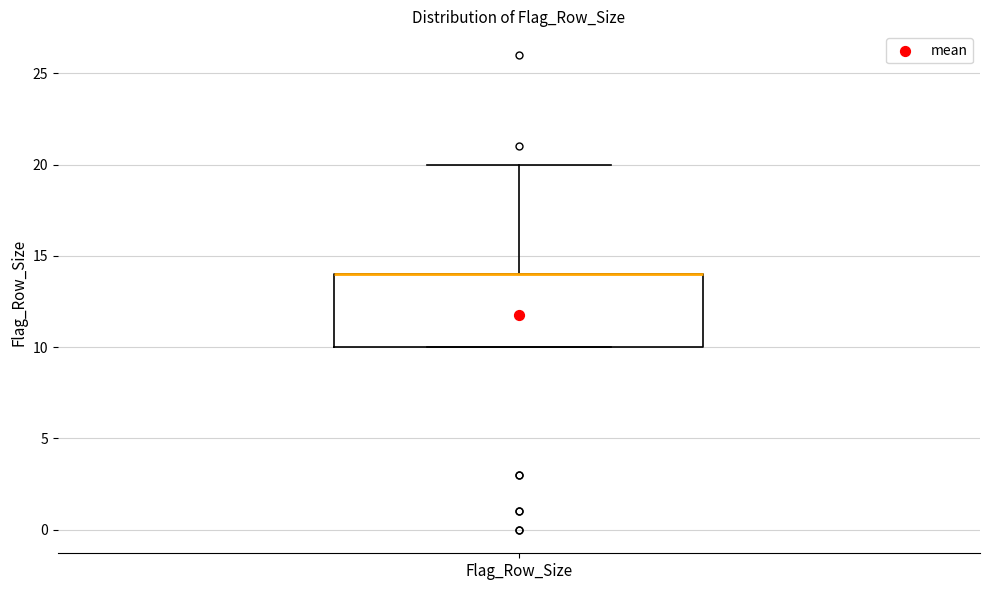

Transcribe this box plot: give where the median line is, the range the box spans, and where the two whiskers end, as read against the y-axis. The values are not printed on the chart, so give them approximately, as read against the axis.

median 14 (drawn on the box's upper edge), box 10 to 14, whiskers 10 to 20